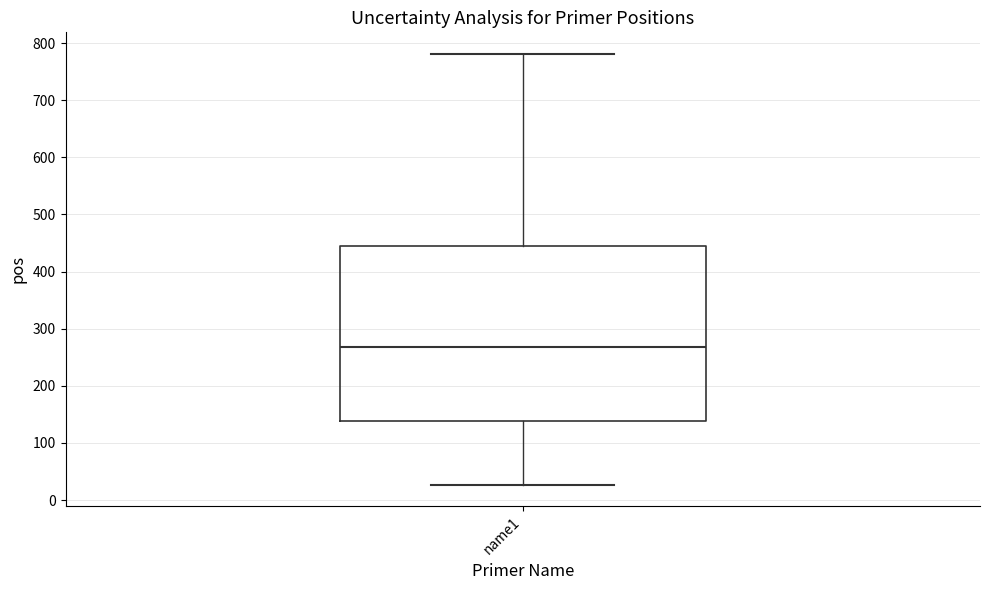

Read this box plot against the y-axis: the position of the median line, the range covered by the box, and the ends of both whiskers. The values are not printed on the chart, so give them approximately, as read against the axis.

median 270, box 140 to 440, whiskers 30 to 780